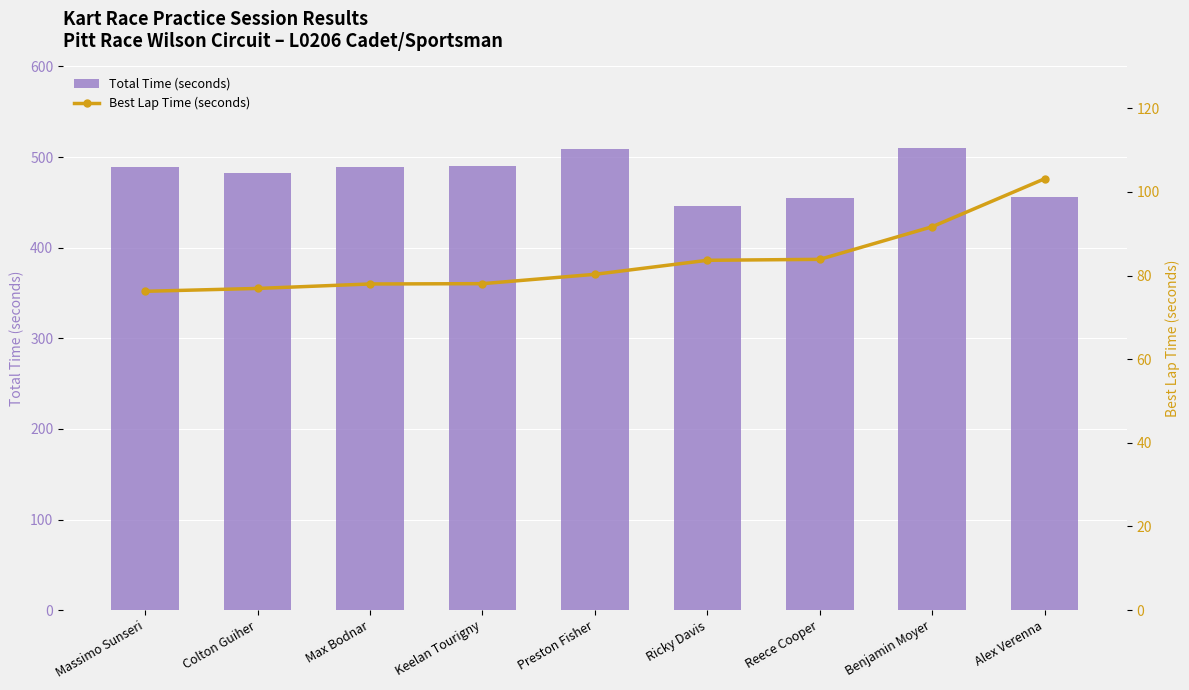

What is the label of the 6th bar from the left?

Ricky Davis